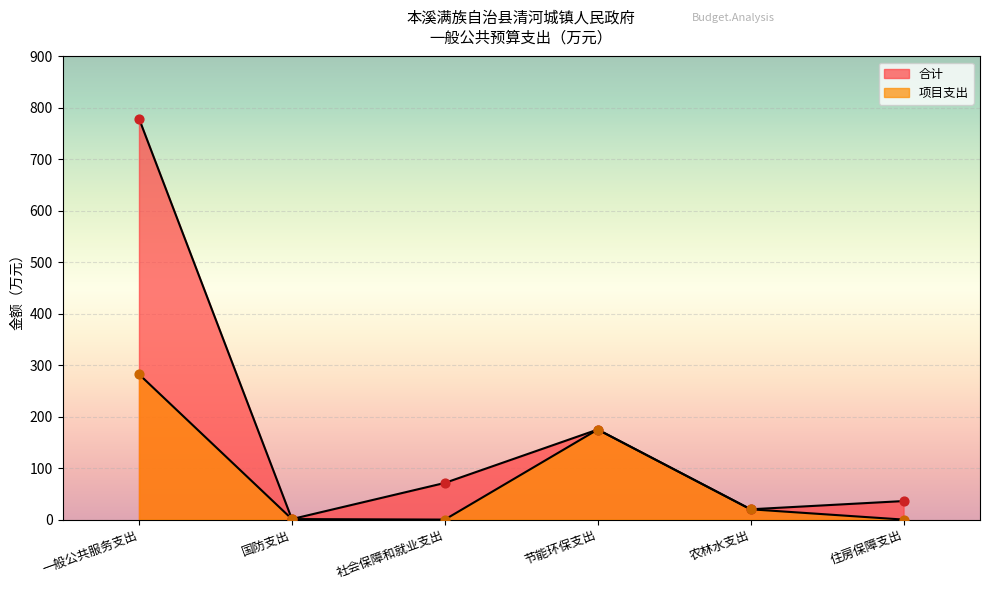

What is the total value across all series at 国防支出?

2.0